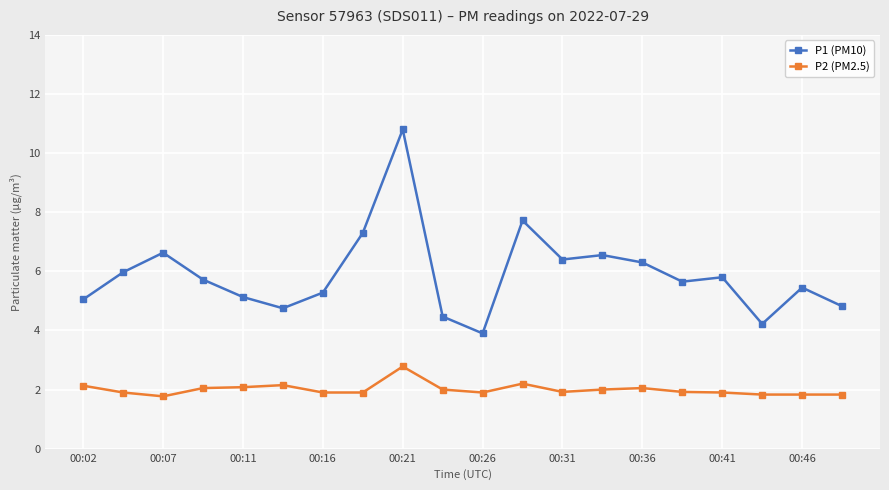

Rank the series by their average value, from highest to lowest.

P1 (PM10), P2 (PM2.5)